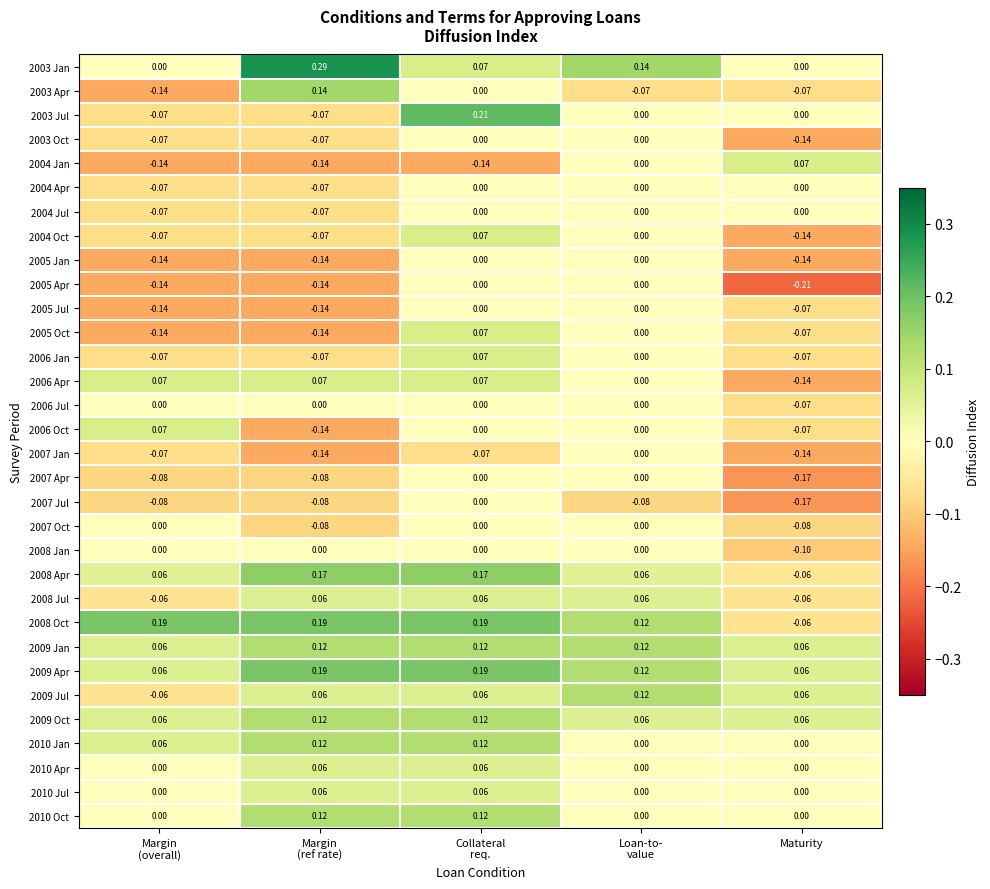

Which label corresponds to the smallest value in the chart?

Maturity